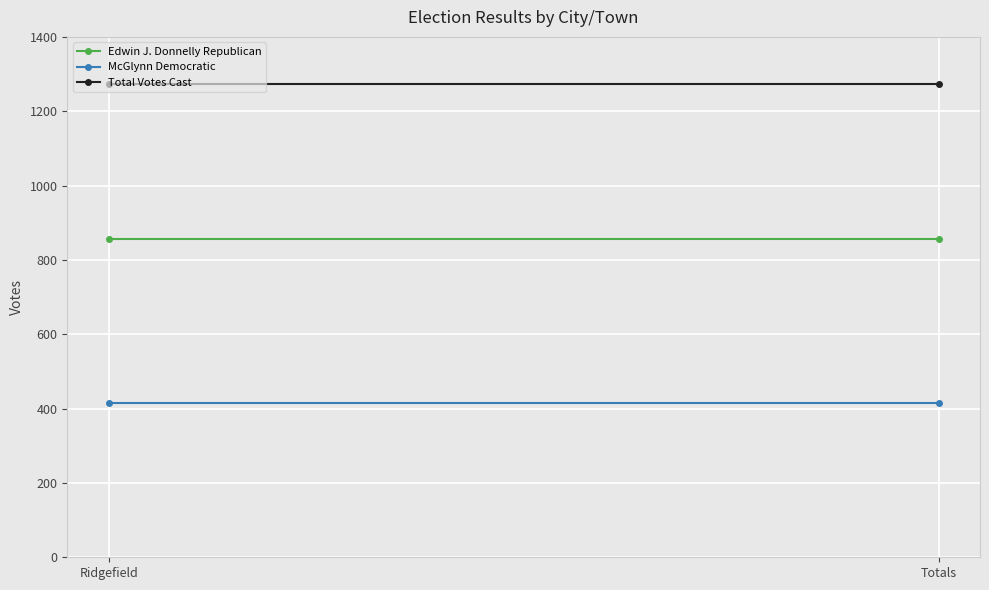

The value of Edwin J. Donnelly Republican at Totals is 551. True or false?

False